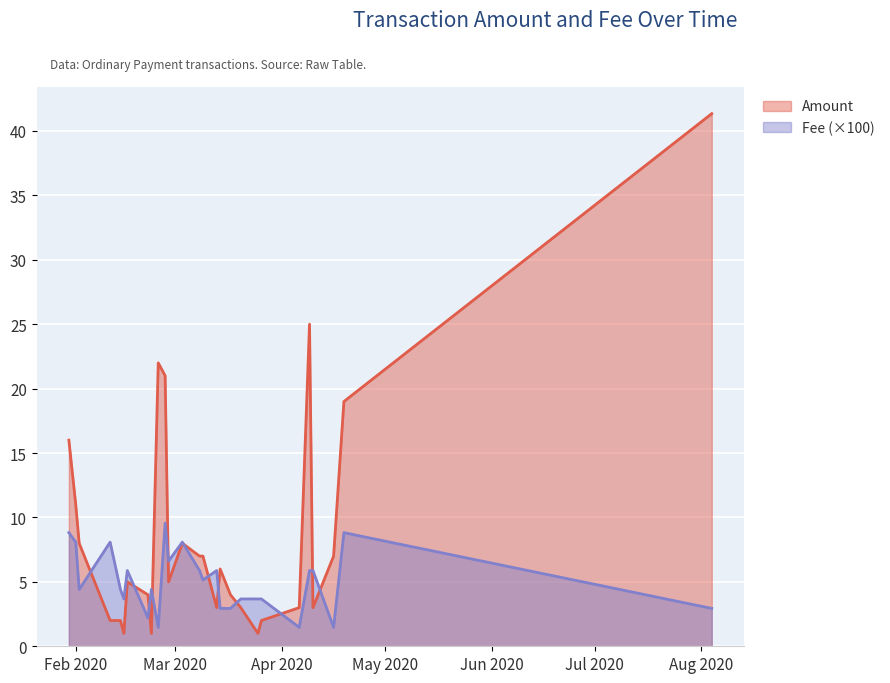

Which series has the largest total across all categories?

Amount